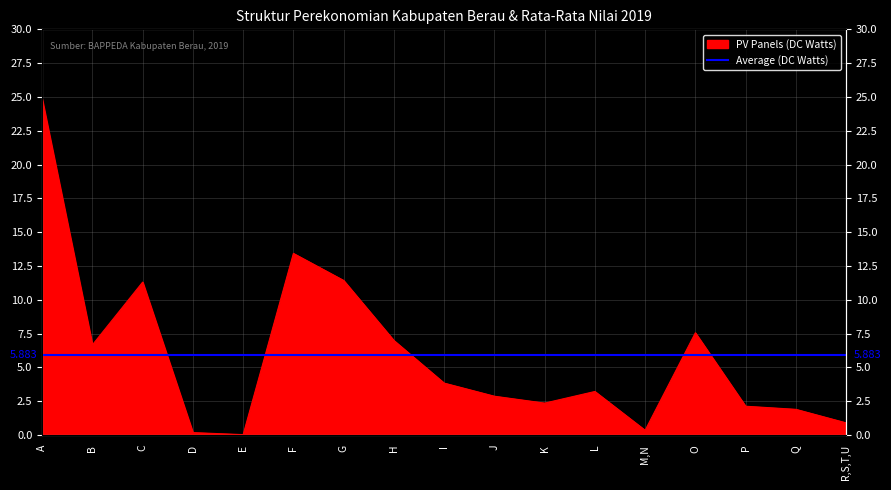

What is the difference between the maximum and minimum values?

24.8